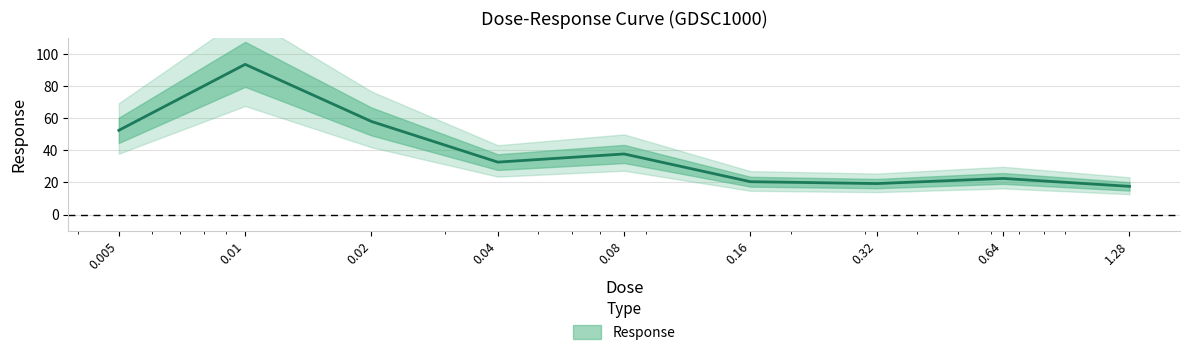

What is the ratio of the value at 0.32 to the value at 0.64?

0.9